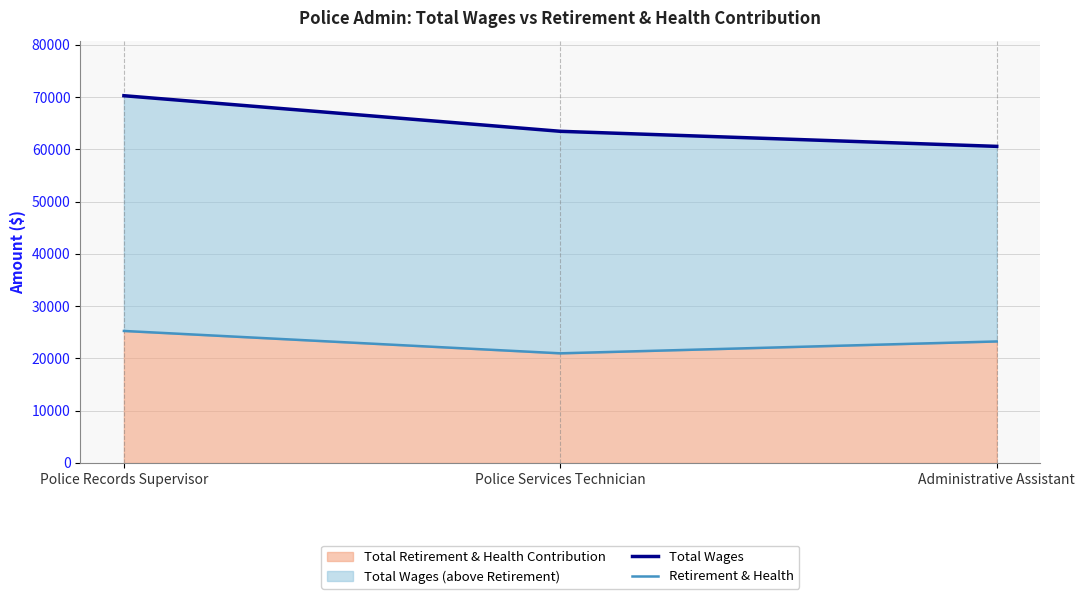

The Total Wages series shows 30589 at Police Records Supervisor. True or false?

False